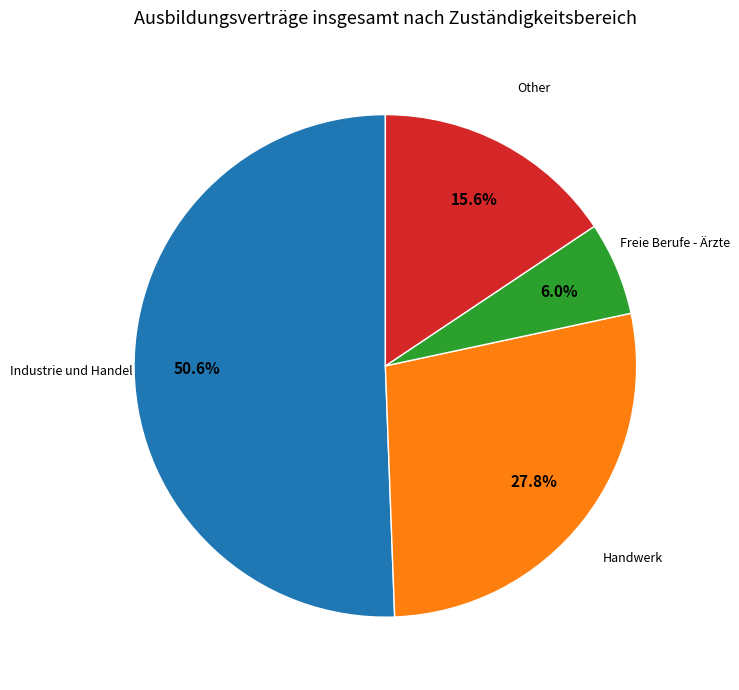

Is there a majority slice in this chart?

Yes